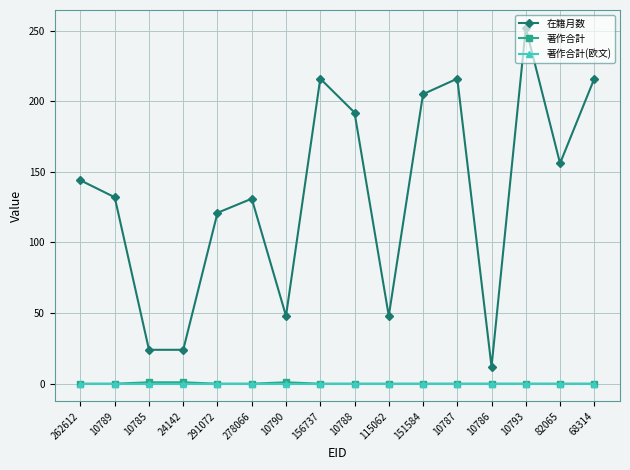

True or false: 在籍月数 and 著作合計(欧文) cross at least once.

False